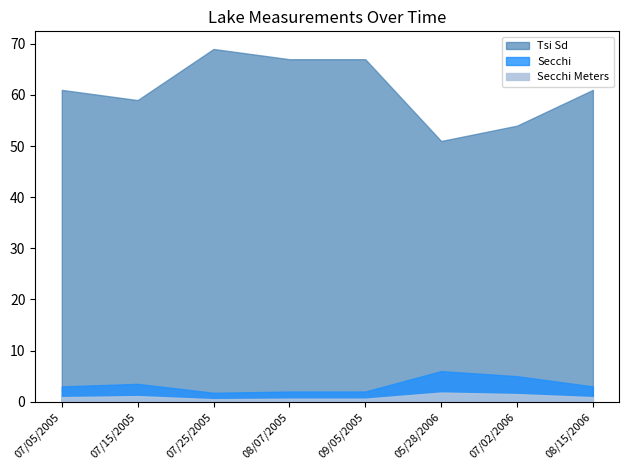

In Secchi, how many points are lower than both neighbors (excluding endpoints)?

1